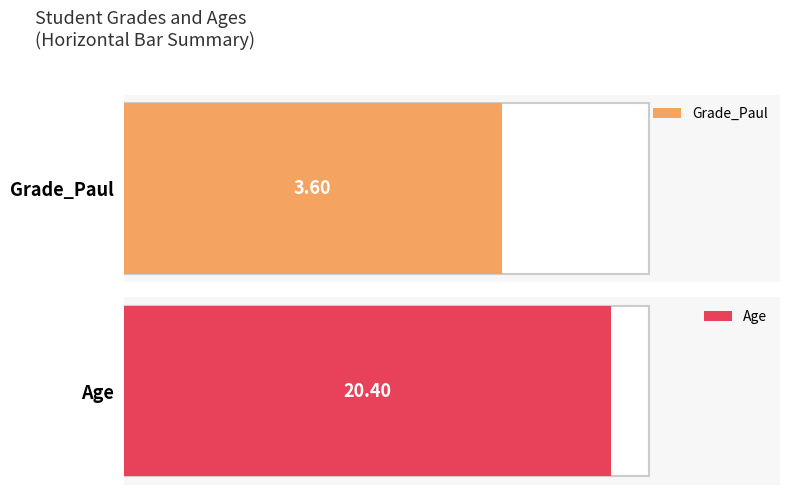

At Charles, list the series in order from smallest to largest.

Grade_Paul, Age